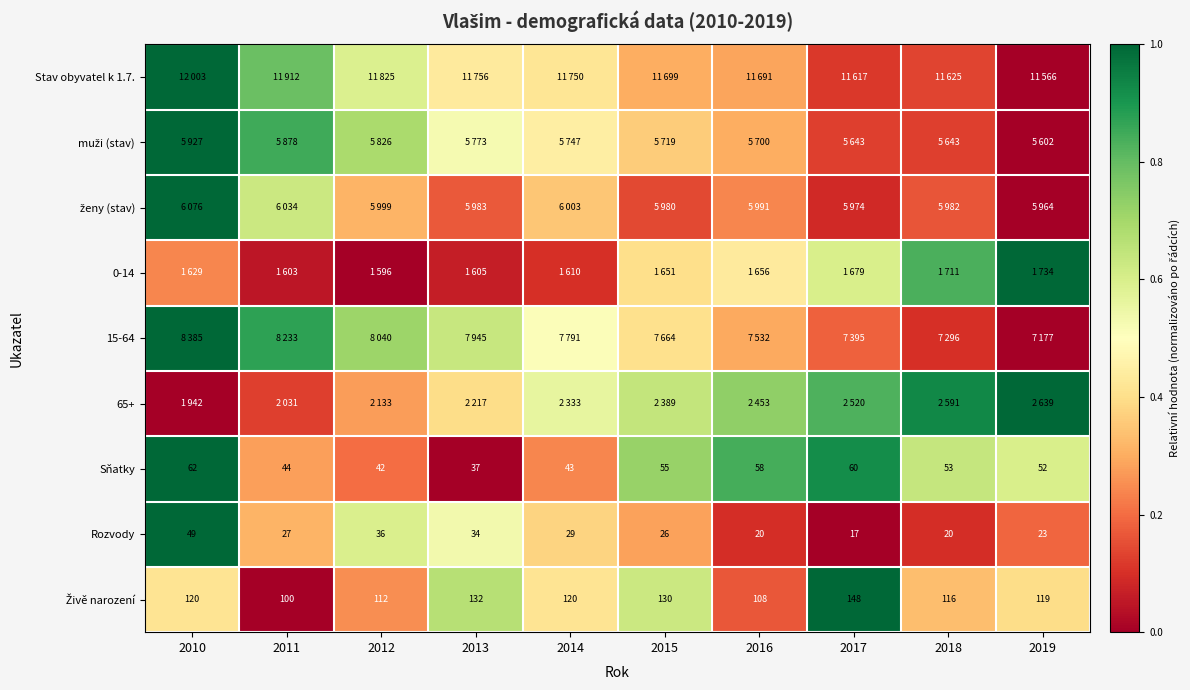

The Živě narození series shows 0.7 at 2013. True or false?

True